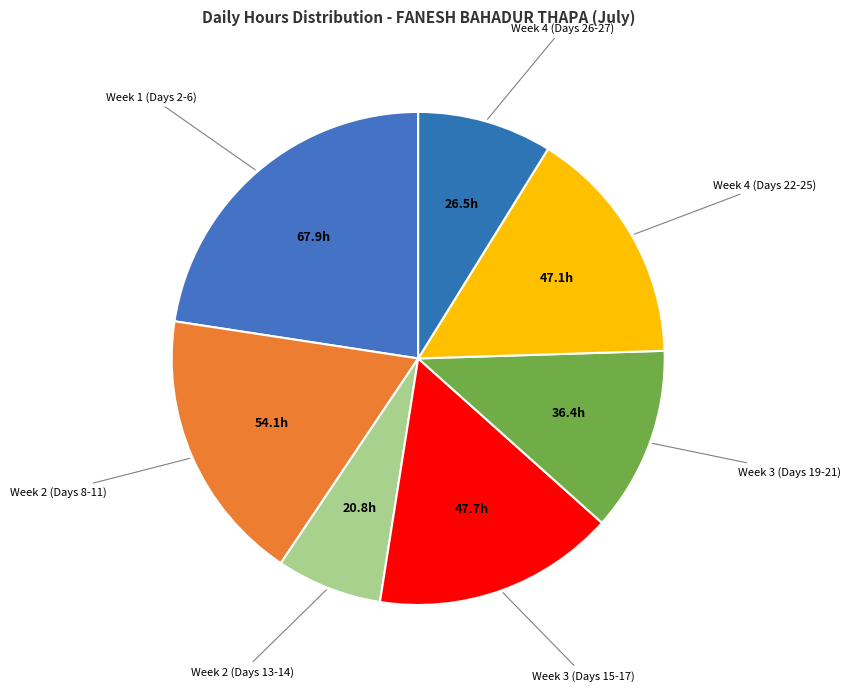

How many segments does this pie chart have?

7